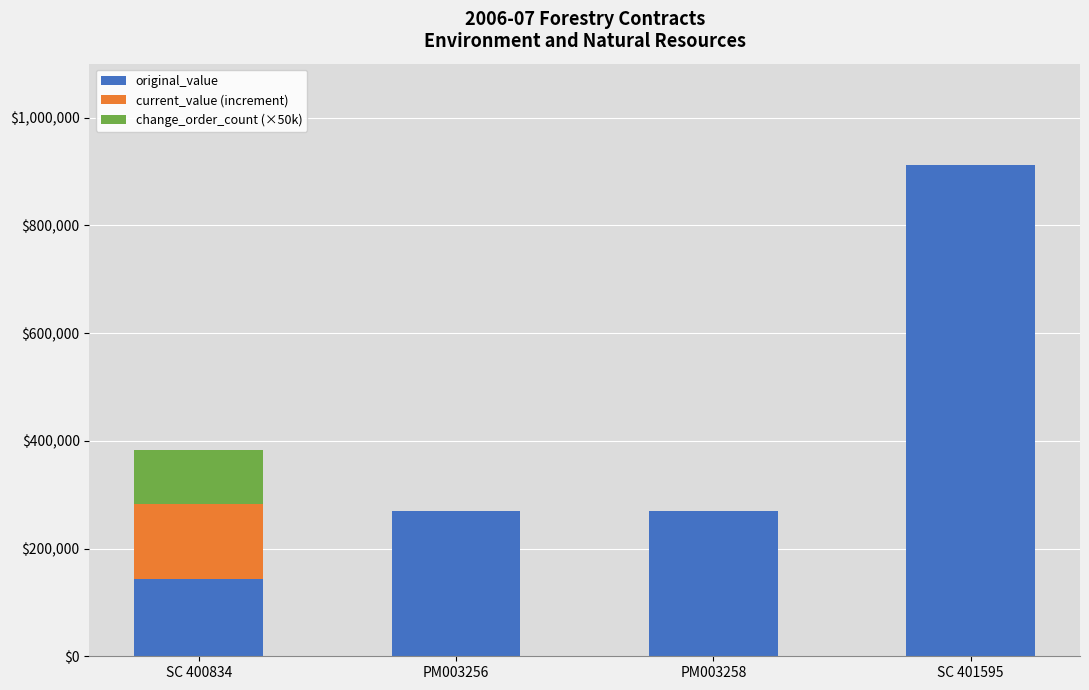

The value of original_value at SC 400834 is 31345.0. True or false?

False